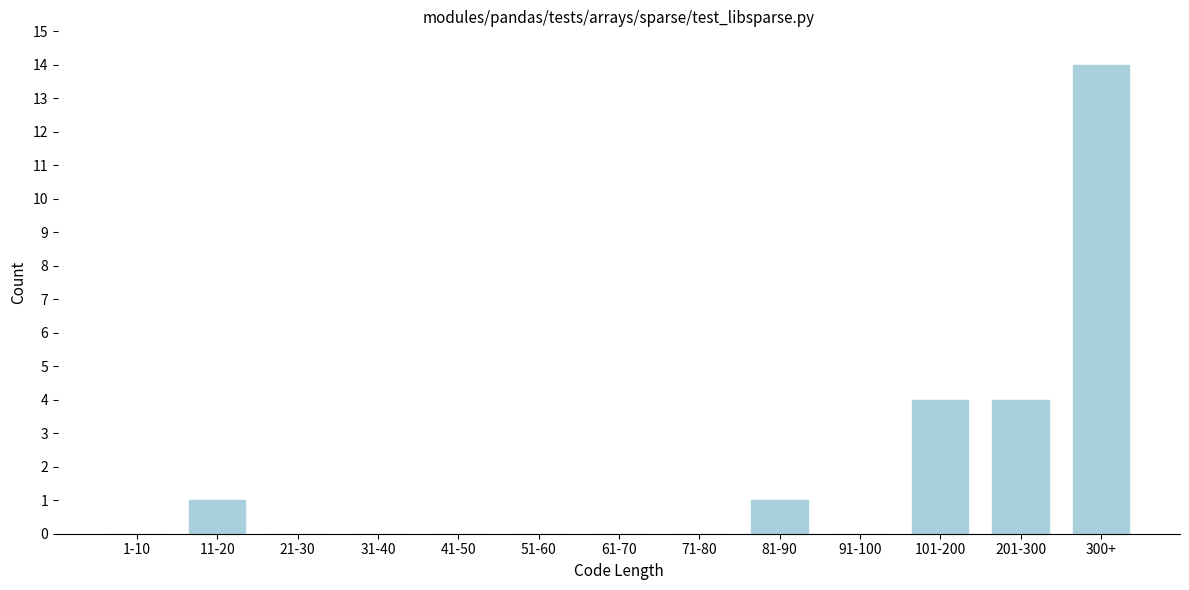

What is the greatest value displayed?

14